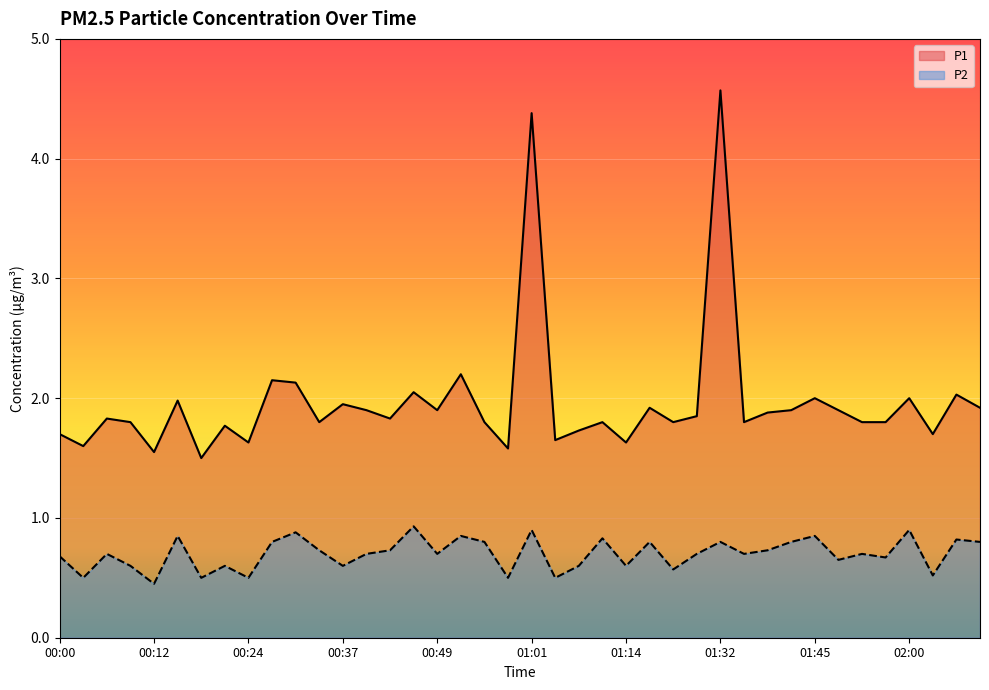

Reading left to right, extract all data points from this chart.

P1: 00:00=1.7	00:03=1.6	00:06=1.8	00:09=1.8	00:12=1.6	00:15=2.0	00:18=1.5	00:21=1.8	00:24=1.6	00:27=2.1	00:30=2.1	00:33=1.8	00:37=1.9	00:40=1.9	00:43=1.8	00:46=2.0	00:49=1.9	00:52=2.2	00:55=1.8	00:58=1.6	01:01=4.4	01:04=1.6	01:07=1.7	01:10=1.8	01:14=1.6	01:17=1.9	01:20=1.8	01:29=1.9	01:32=4.6	01:35=1.8	01:38=1.9	01:42=1.9	01:45=2.0	01:51=1.9	01:54=1.8	01:57=1.8	02:00=2.0	02:03=1.7	02:06=2.0	02:09=1.9
P2: 00:00=0.7	00:03=0.5	00:06=0.7	00:09=0.6	00:12=0.5	00:15=0.8	00:18=0.5	00:21=0.6	00:24=0.5	00:27=0.8	00:30=0.9	00:33=0.7	00:37=0.6	00:40=0.7	00:43=0.7	00:46=0.9	00:49=0.7	00:52=0.8	00:55=0.8	00:58=0.5	01:01=0.9	01:04=0.5	01:07=0.6	01:10=0.8	01:14=0.6	01:17=0.8	01:20=0.6	01:29=0.7	01:32=0.8	01:35=0.7	01:38=0.7	01:42=0.8	01:45=0.8	01:51=0.7	01:54=0.7	01:57=0.7	02:00=0.9	02:03=0.5	02:06=0.8	02:09=0.8